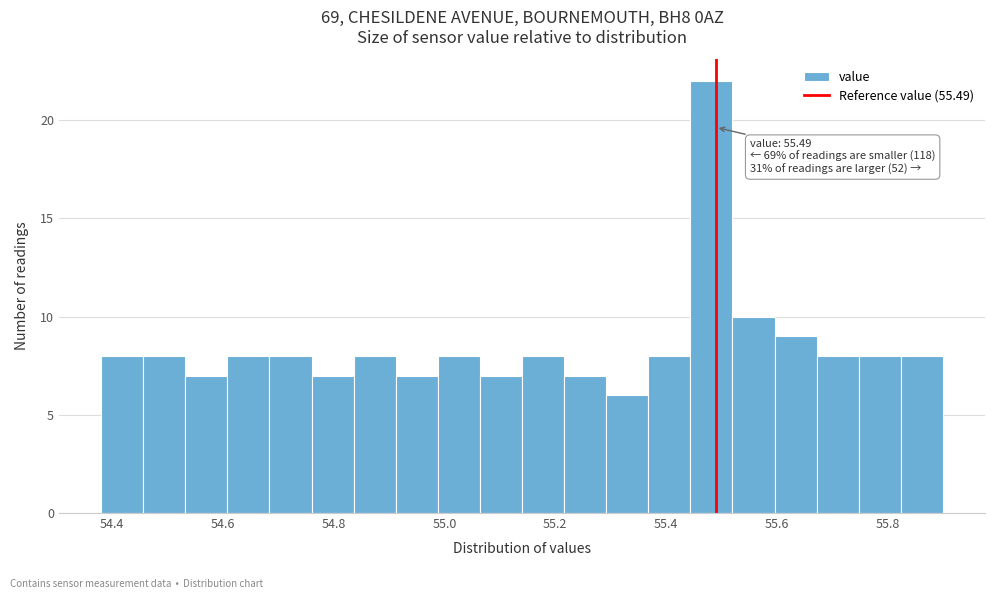

Around what value on the x-axis is the tallest bar? Give the approximate position of its centre, as read against the axis.

55.48